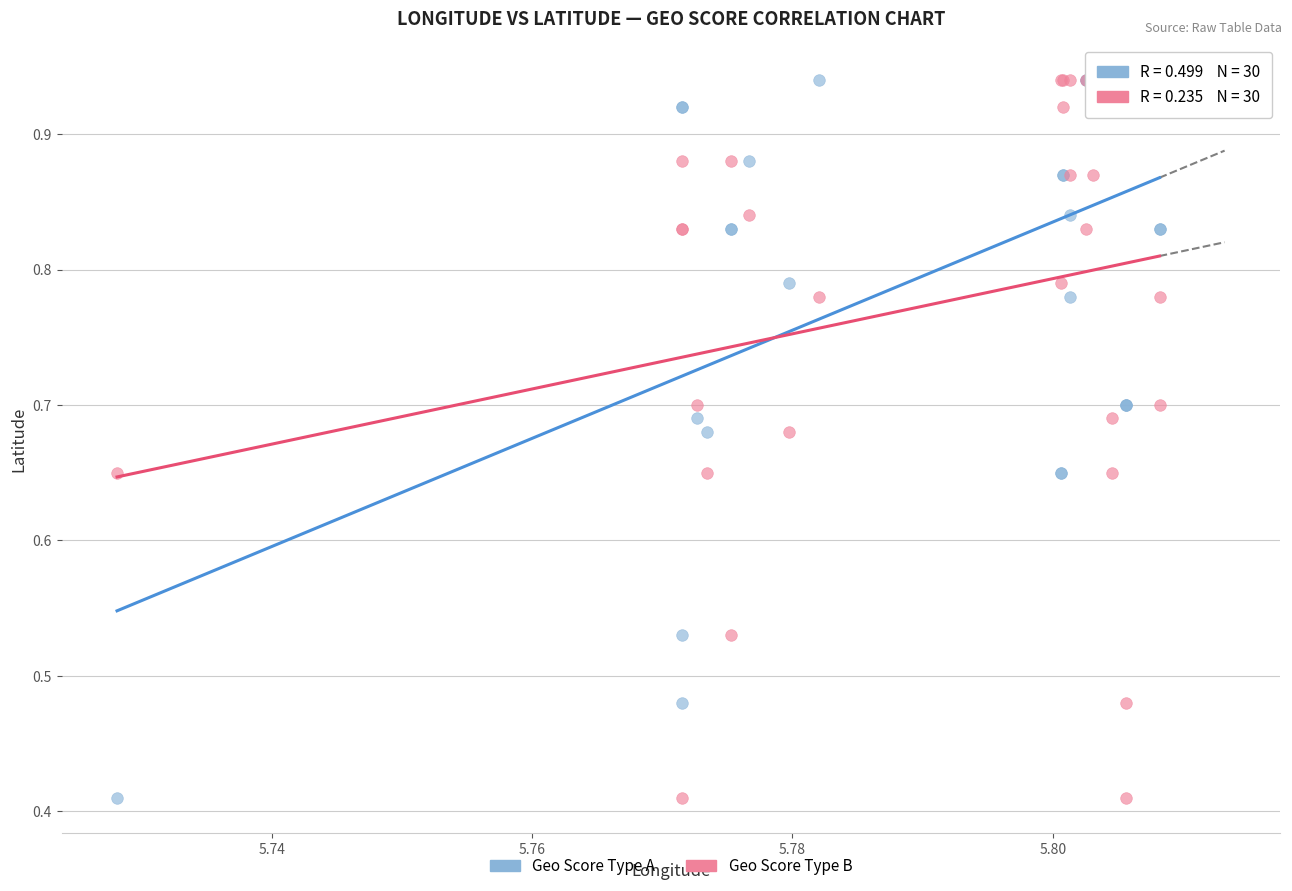

What are all the series names shown in the legend?

Geo Score Type A, Geo Score Type B